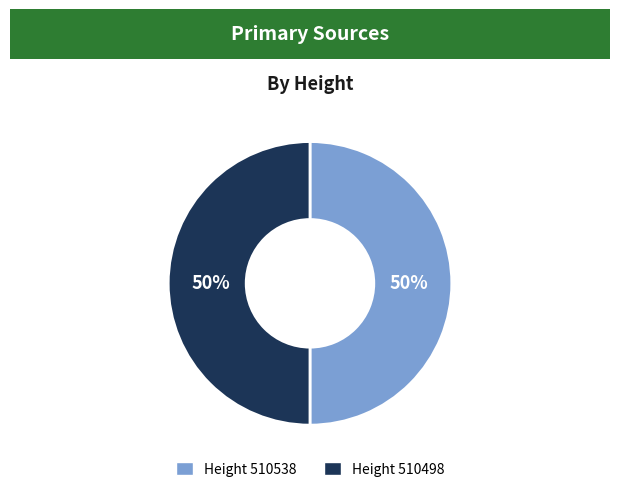

To the nearest percent, what is the average slice percentage?

50%